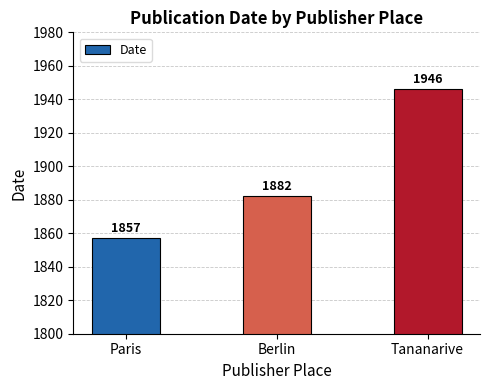

Reading right to left, transcribe all the data shown in this chart.

1946	1882	1857